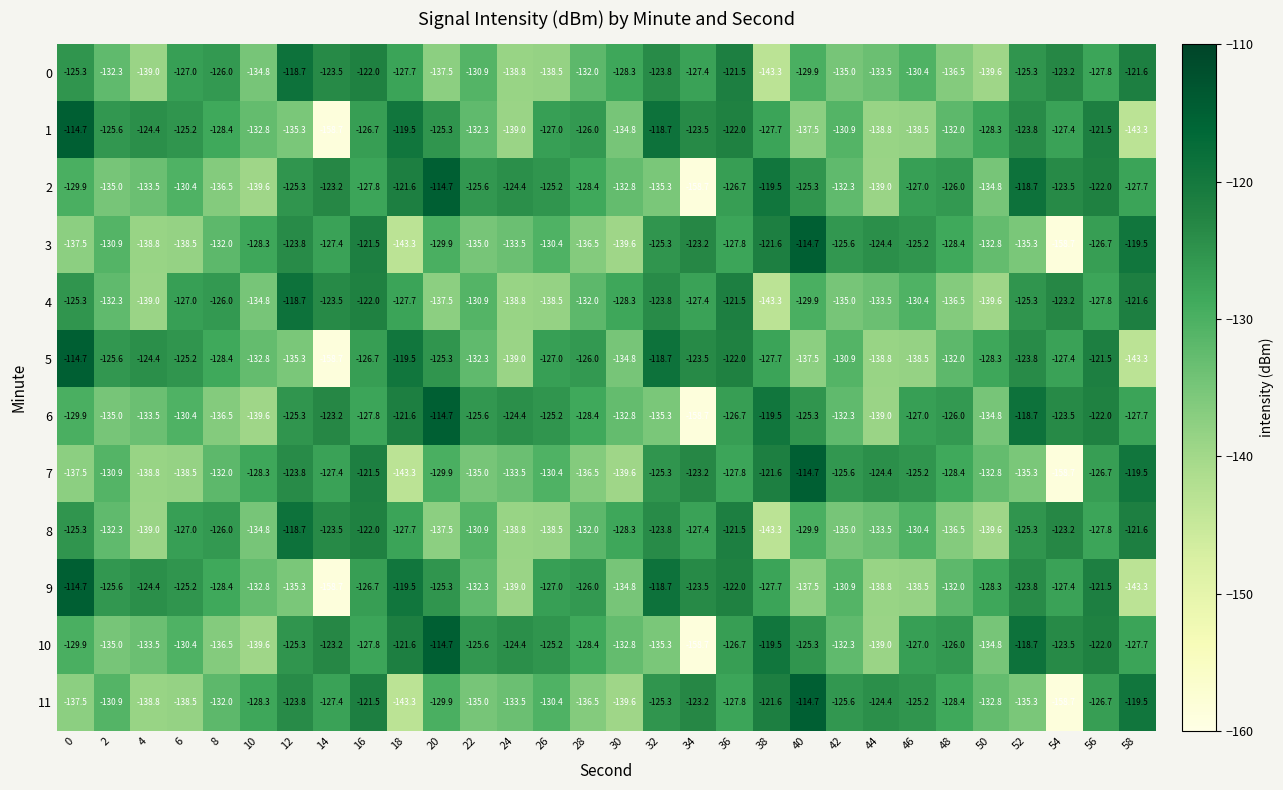

What is the average value of the 9 series?

-129.7